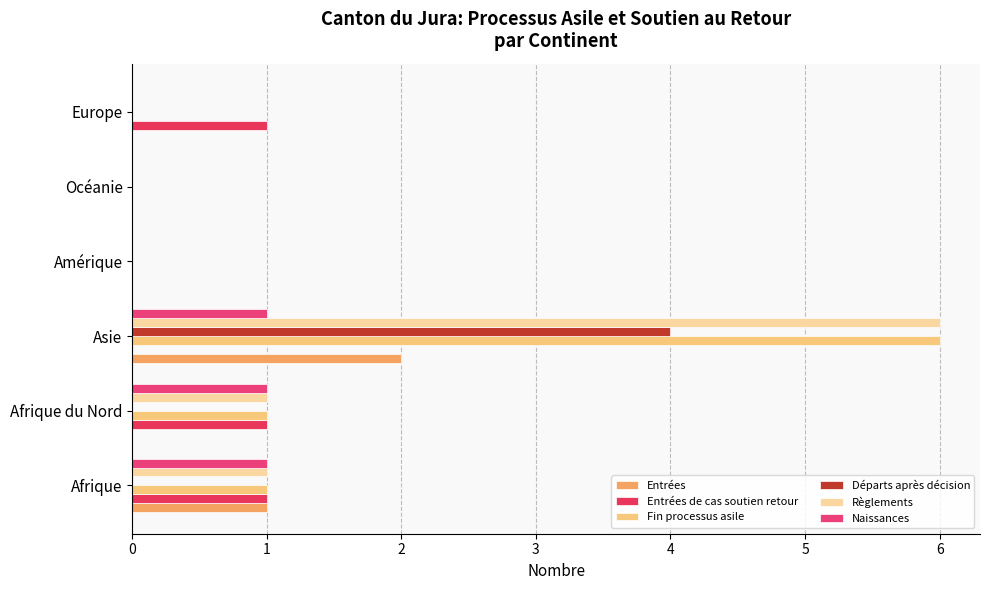

Reading right to left, transcribe all the data shown in this chart.

Entrées: 0	0	0	2	0	1
Entrées de cas soutien retour: 1	0	0	0	1	1
Fin processus asile: 0	0	0	6	1	1
Départs après décision: 0	0	0	4	0	0
Règlements: 0	0	0	6	1	1
Naissances: 0	0	0	1	1	1